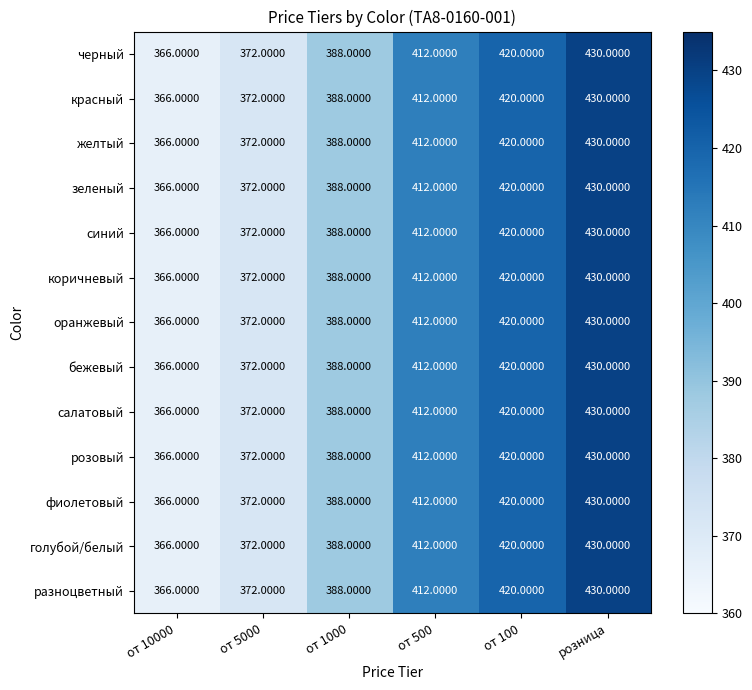

Which category has the highest value across all series?

розница